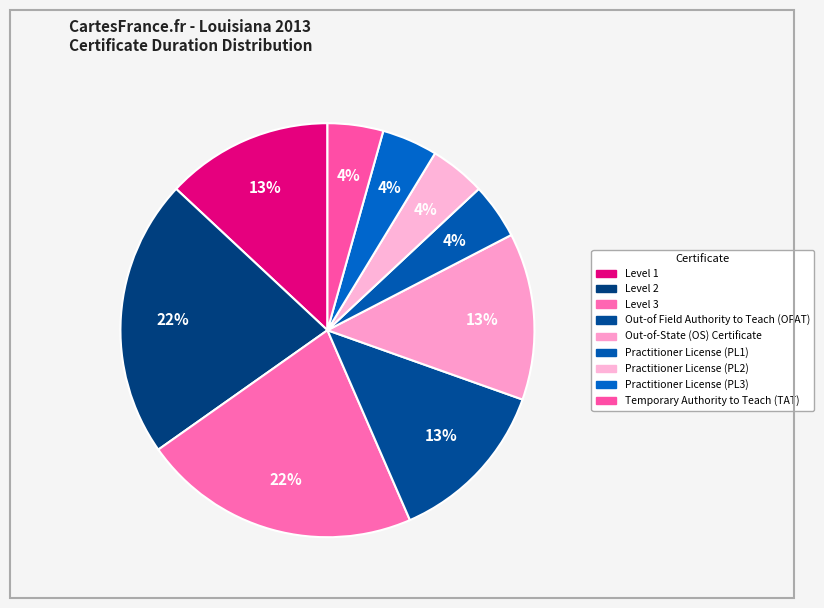

To the nearest percent, what is the difference between the Out-of Field Authority to Teach (OFAT) and Practitioner License (PL1) slice percentages?

9%